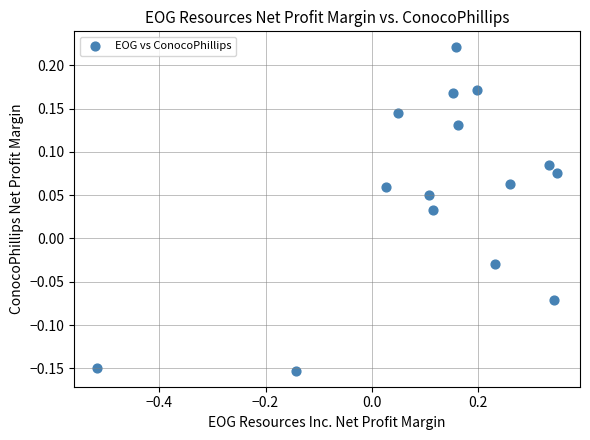

What is the range of X values (max minus min)?

0.9